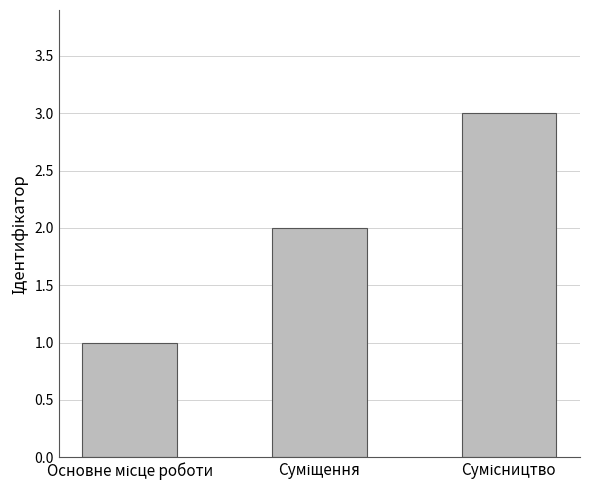

How many series are shown in this chart?

1